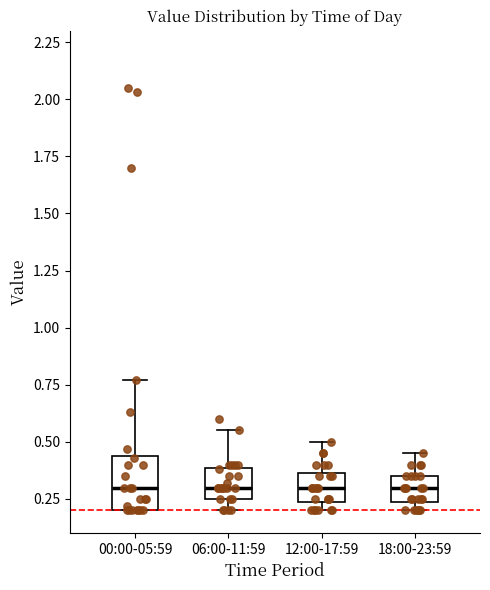

Which box is the tallest, from its lower edge to its upper edge?

00:00-05:59